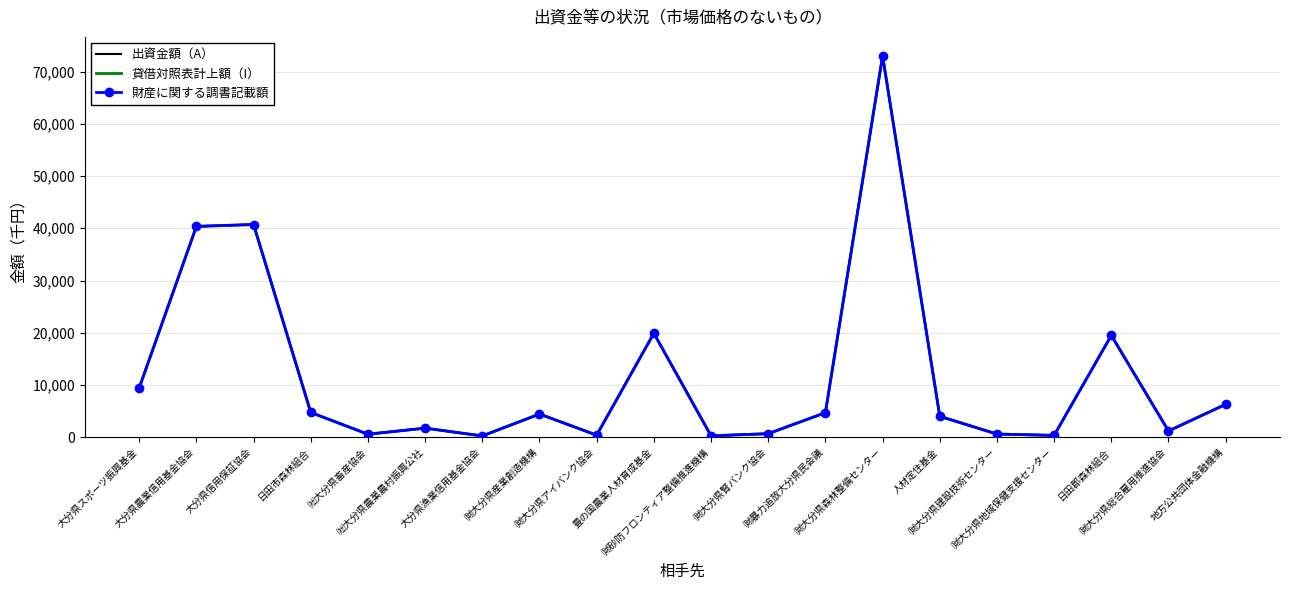

What is the difference between the 財産に関する調書記載額 values at ㈶大分県建設技術センター and ㈳大分県畜産協会?

30